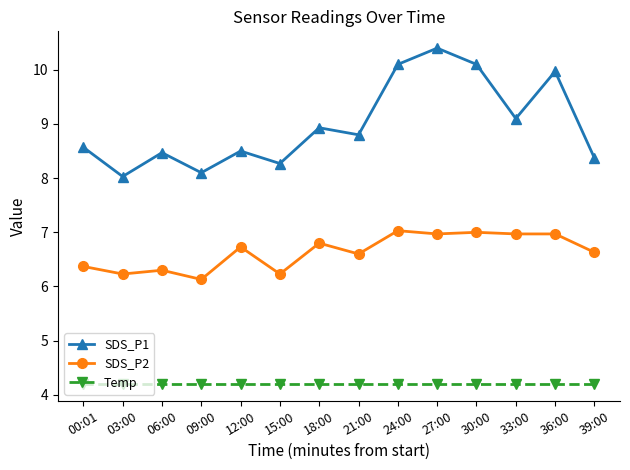

What is the label of the 5th point from the left?

12:00